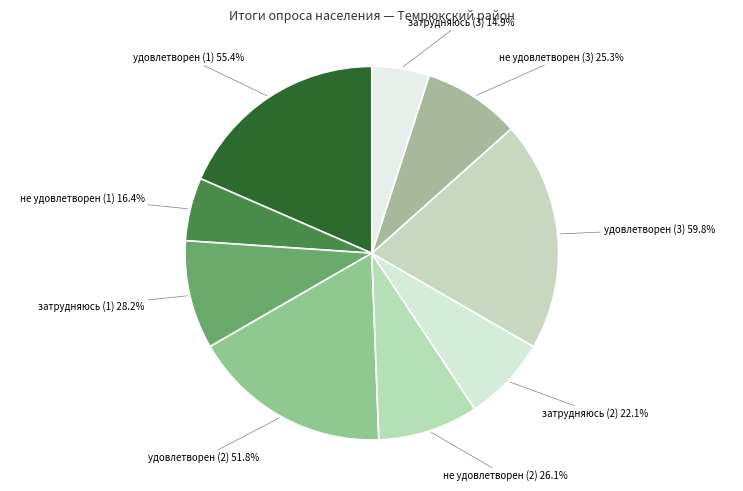

Does any single category account for the majority?

No